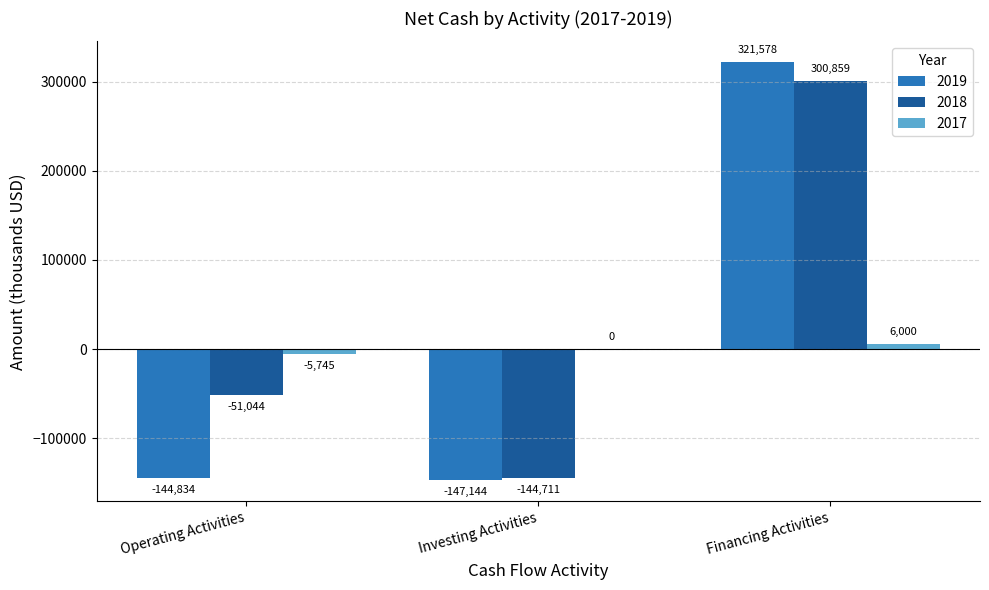

Reading right to left, extract all data points from this chart.

2019: Financing Activities=321578	Investing Activities=-147144	Operating Activities=-144834
2018: Financing Activities=300859	Investing Activities=-144711	Operating Activities=-51044
2017: Financing Activities=6000	Investing Activities=0	Operating Activities=-5745